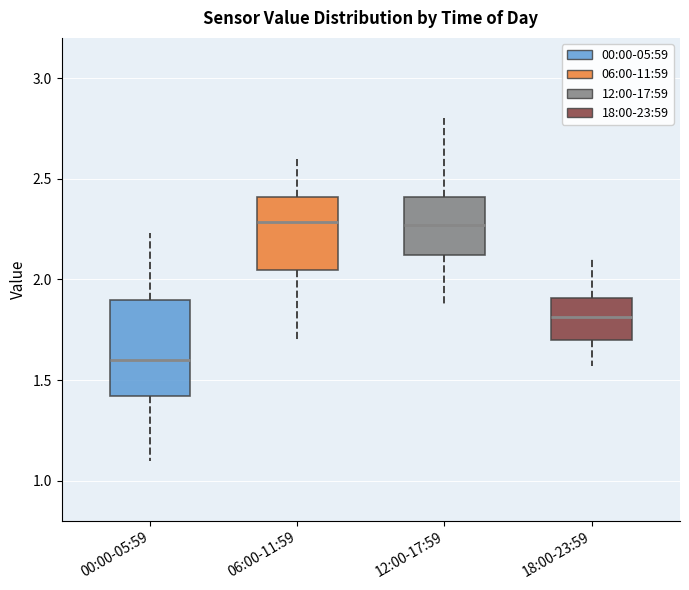

Reading left to right, transcribe this box plot: for each box, give where its median line is, the range the box spans, and where its two whiskers end, as read against the y-axis. The values are not printed on the chart, so give them approximately, as read against the axis.

00:00-05:59: median 1.60, box 1.40 to 1.90, whiskers 1.10 to 2.25
06:00-11:59: median 2.30, box 2.05 to 2.40, whiskers 1.70 to 2.60
12:00-17:59: median 2.25, box 2.10 to 2.40, whiskers 1.85 to 2.80
18:00-23:59: median 1.80, box 1.70 to 1.90, whiskers 1.55 to 2.10